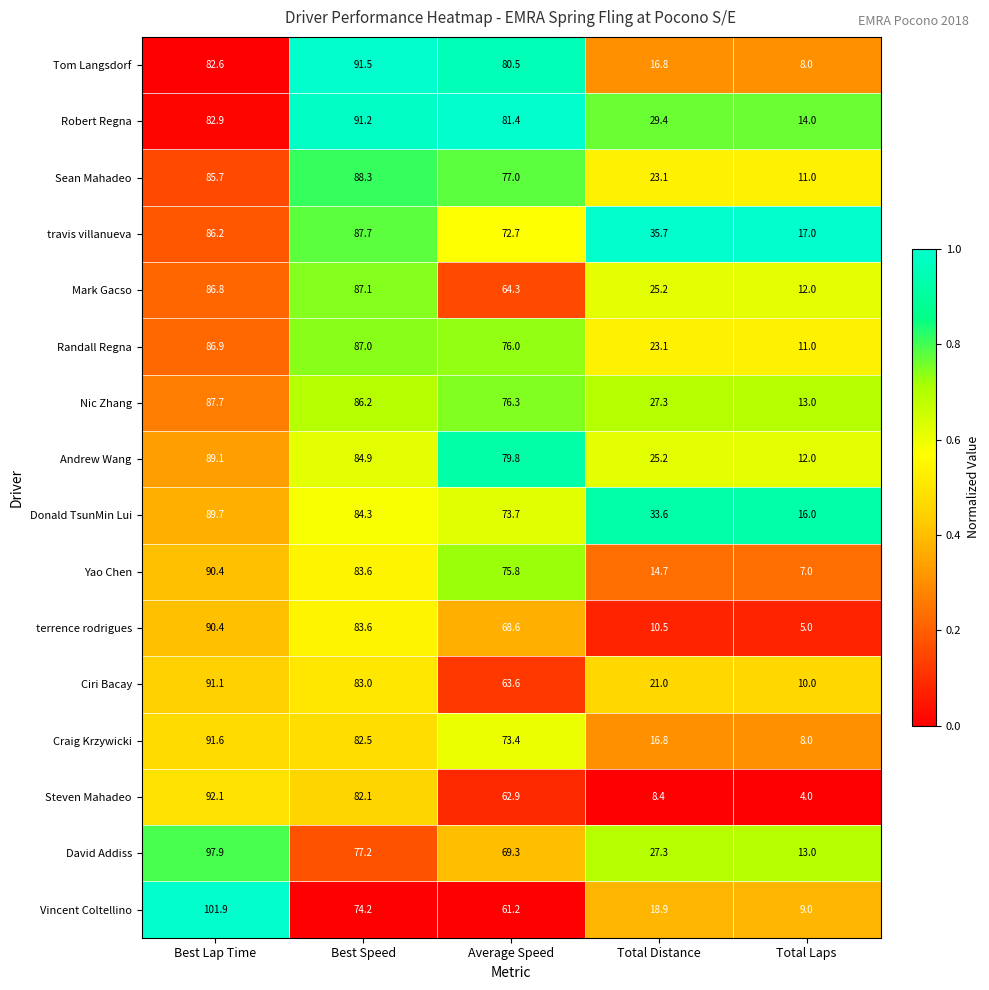

At which label is Craig Krzywicki closest to 49?

Average Speed